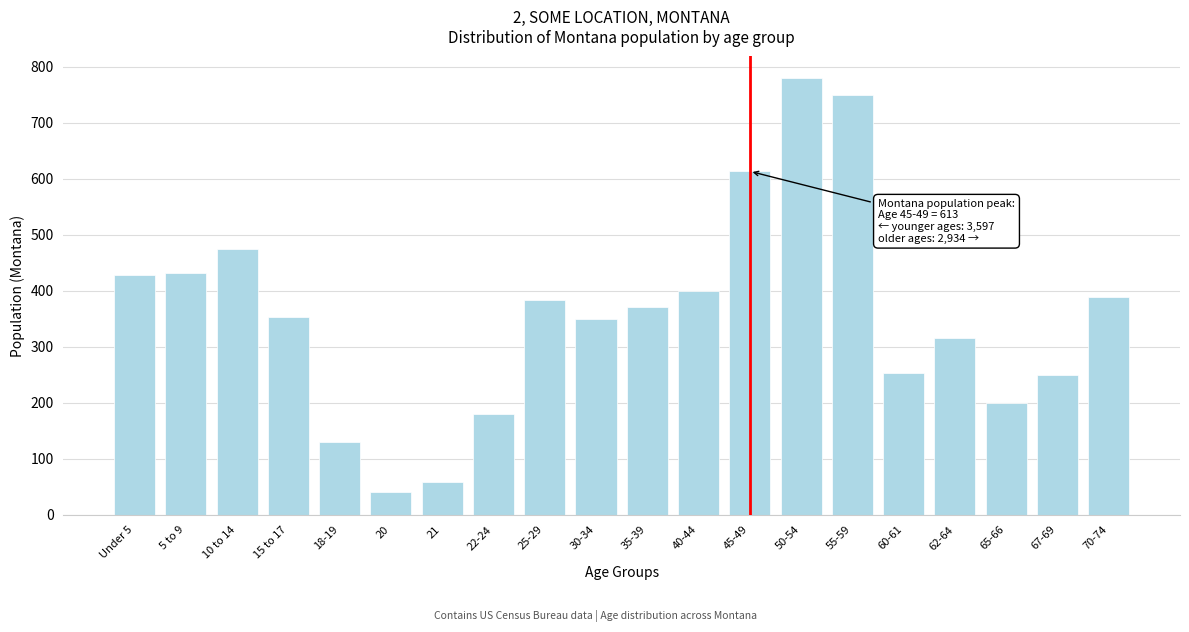

Reading right to left, list all the values displayed in this chart.

388	249	200	315	253	750	779	613	400	371	349	383	179	58	40	129	353	475	432	428